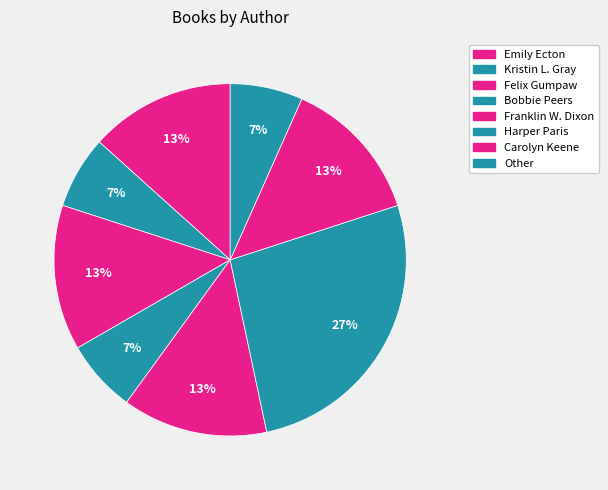

How many slices are in this pie chart?

8